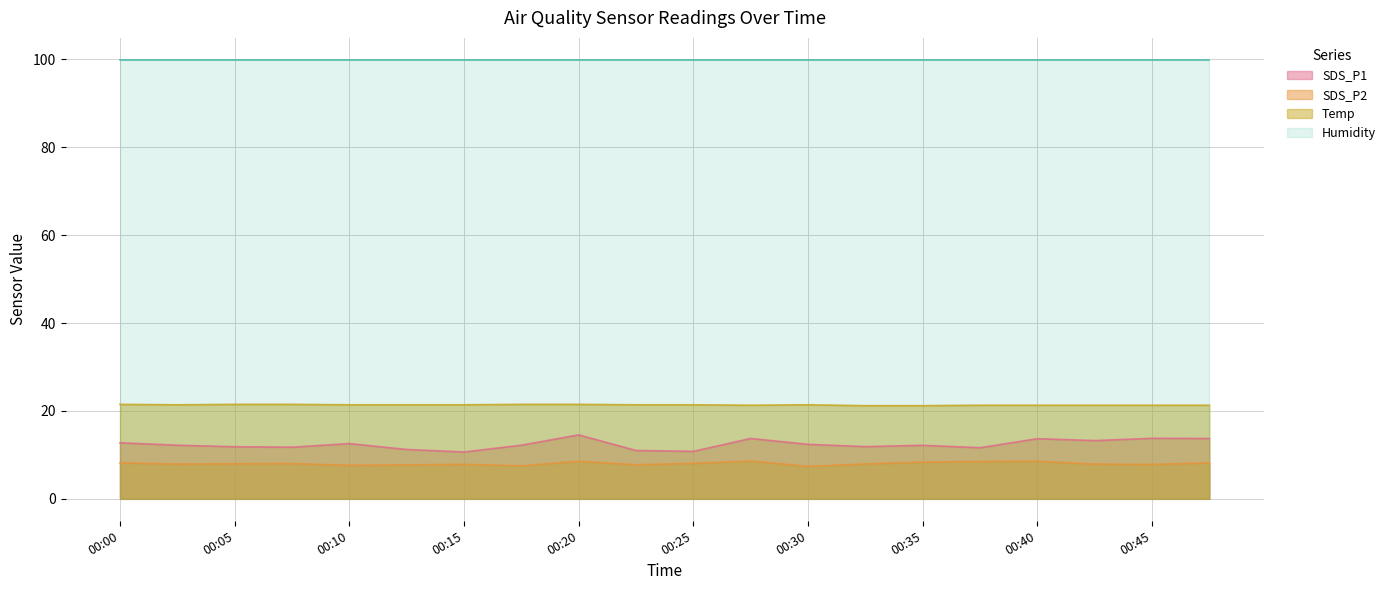

At which category is the sum across all series the highest?

00:20